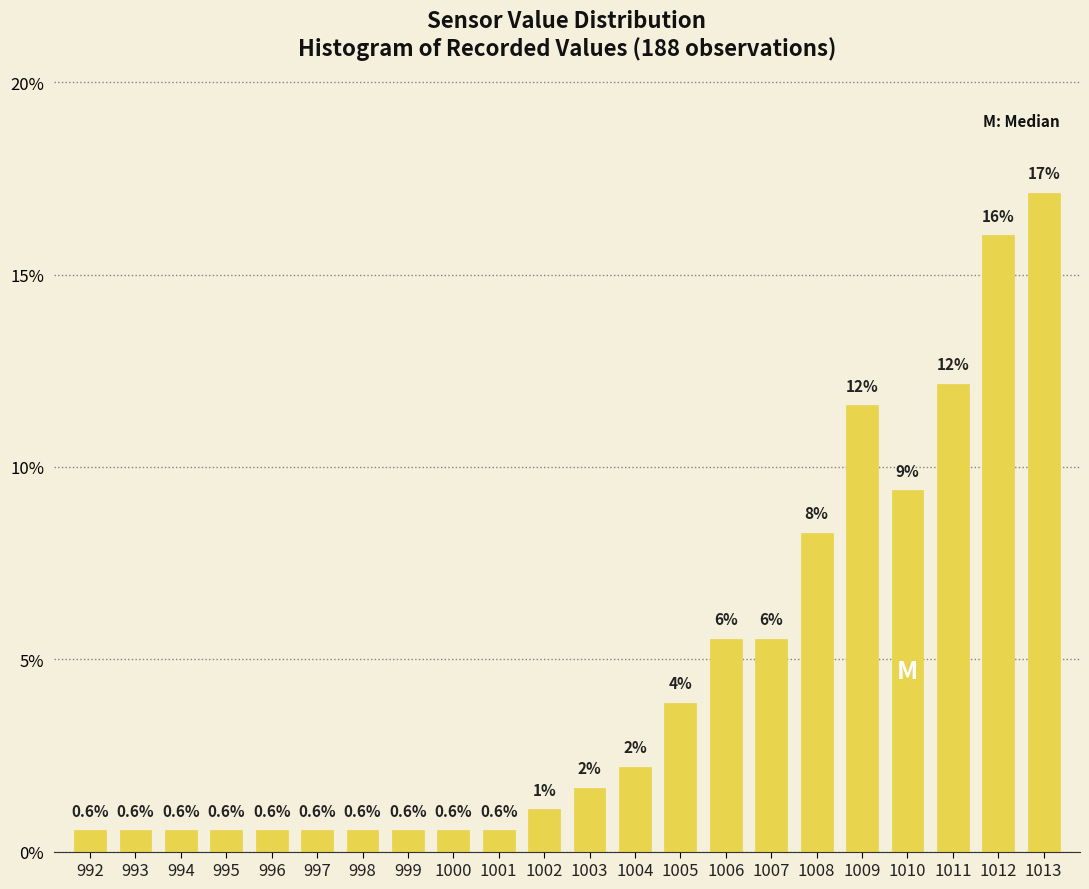

Between 1010 and 1009, which is larger?

1009